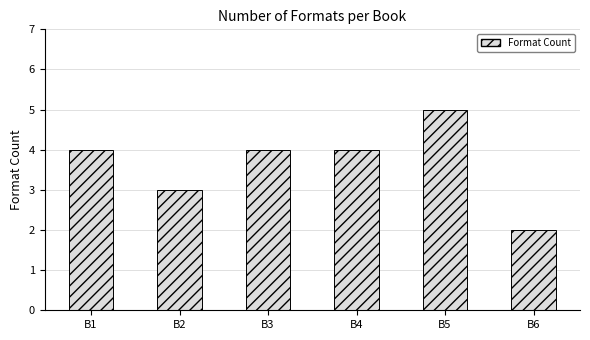

What is the value of the 6th bar from the left?

2